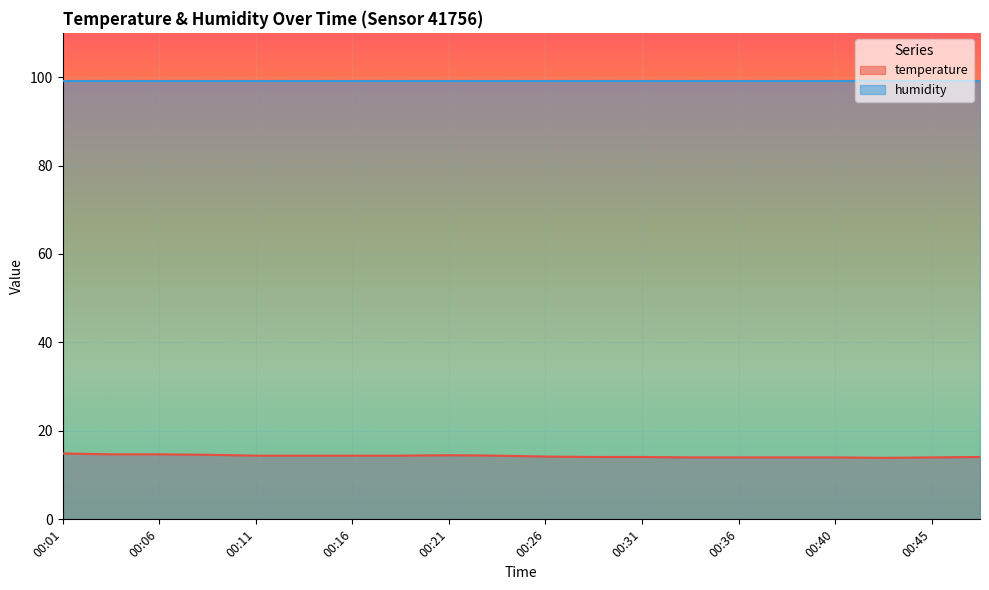

The value at 00:38 is 14.0. True or false?

True